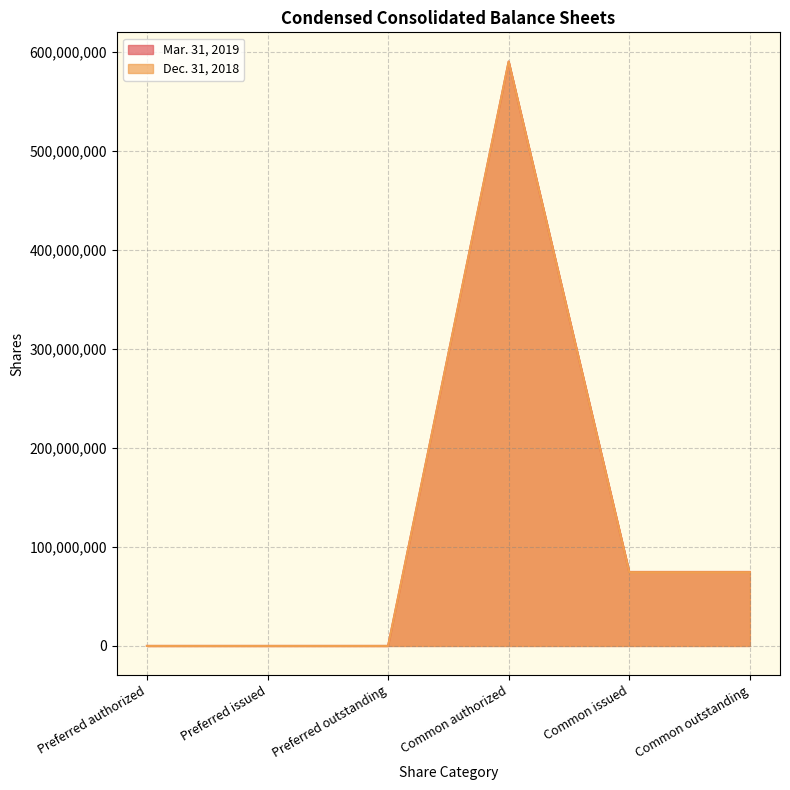

At which category does Dec. 31, 2018 reach its first local peak?

Common authorized